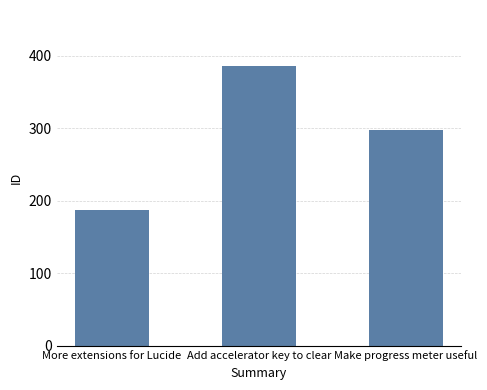

List the labels in order of value, smallest first.

More extensions for Lucide, Make progress meter useful, Add accelerator key to clear